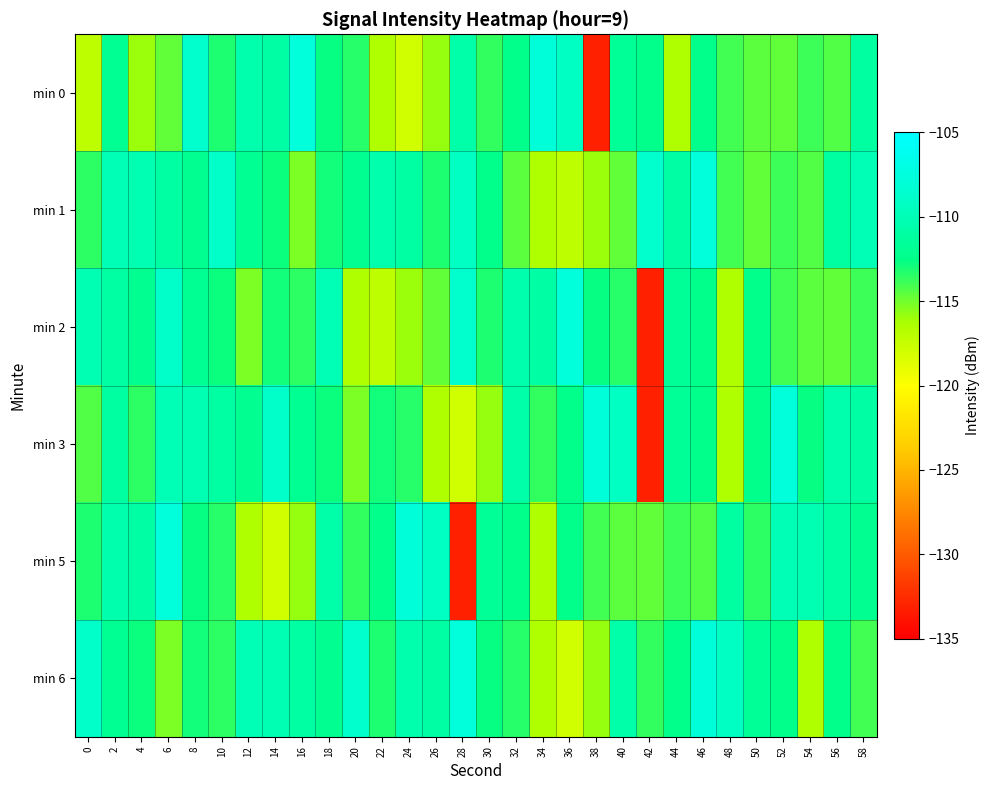

Reading left to right, what are all the values shown in this chart?

min 0: 0=-117.2	2=-112.0	4=-115.9	6=-114.6	8=-108.6	10=-113.1	12=-110.4	14=-110.9	16=-107.7	18=-112.7	20=-113.3	22=-116.5	24=-117.9	26=-115.8	28=-110.7	30=-113.6	32=-112.3	34=-107.9	36=-109.3	38=-133.2	40=-111.7	42=-112.3	44=-116.5	46=-112.3	48=-114.0	50=-114.5	52=-114.6	54=-113.9	56=-114.3	58=-111.1
min 1: 0=-113.5	2=-109.9	4=-110.2	6=-111.1	8=-112.1	10=-108.9	12=-111.9	14=-112.8	16=-115.3	18=-112.9	20=-112.1	22=-110.4	24=-111.1	26=-113.1	28=-109.3	30=-112.3	32=-114.5	34=-116.5	36=-117.2	38=-115.9	40=-114.6	42=-108.6	44=-110.9	46=-107.7	48=-114.0	50=-114.6	52=-113.9	54=-114.3	56=-111.1	58=-109.9
min 2: 0=-110.2	2=-111.1	4=-112.1	6=-108.9	8=-111.9	10=-112.8	12=-115.3	14=-112.9	16=-113.5	18=-109.9	20=-116.5	22=-117.2	24=-115.9	26=-114.6	28=-108.6	30=-113.1	32=-110.4	34=-110.9	36=-107.7	38=-112.7	40=-113.3	42=-133.2	44=-111.7	46=-112.3	48=-116.5	50=-112.3	52=-114.0	54=-114.5	56=-114.6	58=-113.9
min 3: 0=-114.3	2=-111.1	4=-113.5	6=-109.9	8=-110.2	10=-111.1	12=-112.1	14=-108.9	16=-111.9	18=-112.8	20=-115.3	22=-112.9	24=-113.3	26=-116.5	28=-117.9	30=-115.8	32=-110.7	34=-113.6	36=-112.3	38=-107.9	40=-109.3	42=-133.2	44=-111.7	46=-112.3	48=-116.5	50=-112.3	52=-107.7	54=-112.7	56=-110.4	58=-110.9
min 5: 0=-113.1	2=-110.4	4=-110.9	6=-107.7	8=-112.7	10=-113.3	12=-116.5	14=-117.9	16=-115.8	18=-110.7	20=-113.6	22=-112.3	24=-107.9	26=-109.3	28=-133.2	30=-111.7	32=-112.3	34=-116.5	36=-112.3	38=-114.0	40=-114.5	42=-114.6	44=-113.9	46=-114.3	48=-111.1	50=-113.5	52=-109.9	54=-110.2	56=-111.1	58=-112.1
min 6: 0=-108.9	2=-111.9	4=-112.8	6=-115.3	8=-112.9	10=-113.5	12=-109.9	14=-110.2	16=-111.1	18=-112.1	20=-108.6	22=-113.1	24=-110.4	26=-110.9	28=-107.7	30=-112.7	32=-113.3	34=-116.5	36=-117.9	38=-115.8	40=-110.7	42=-113.6	44=-112.3	46=-107.9	48=-109.3	50=-111.7	52=-112.3	54=-116.5	56=-112.3	58=-114.0